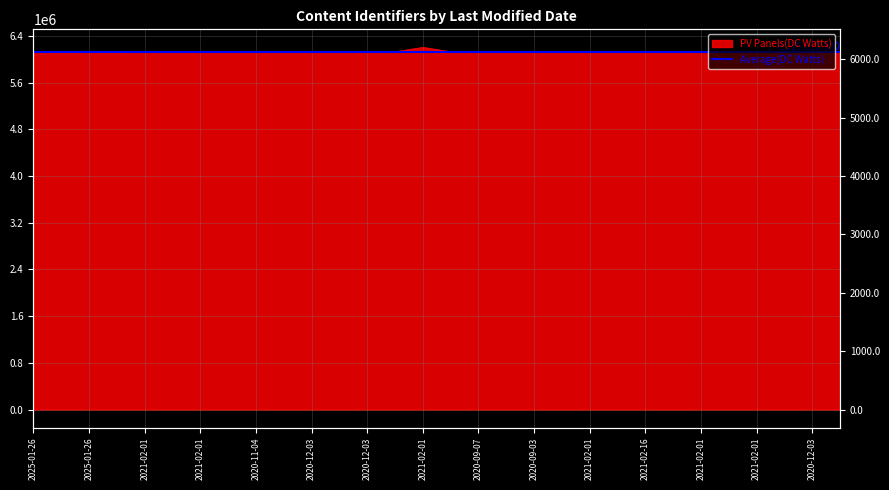

What is the label of the 3rd point from the left?

2025-01-26